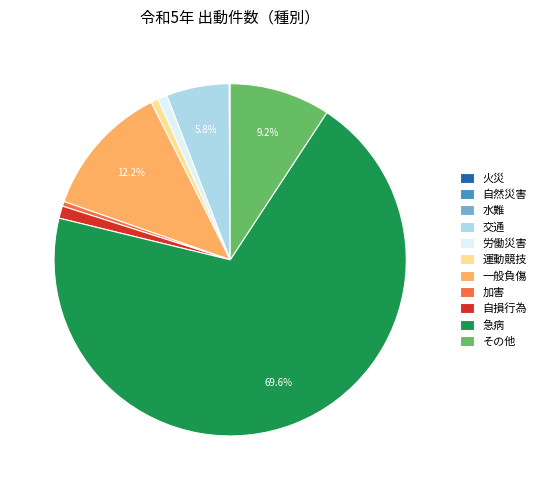

Which category accounts for the majority?

急病